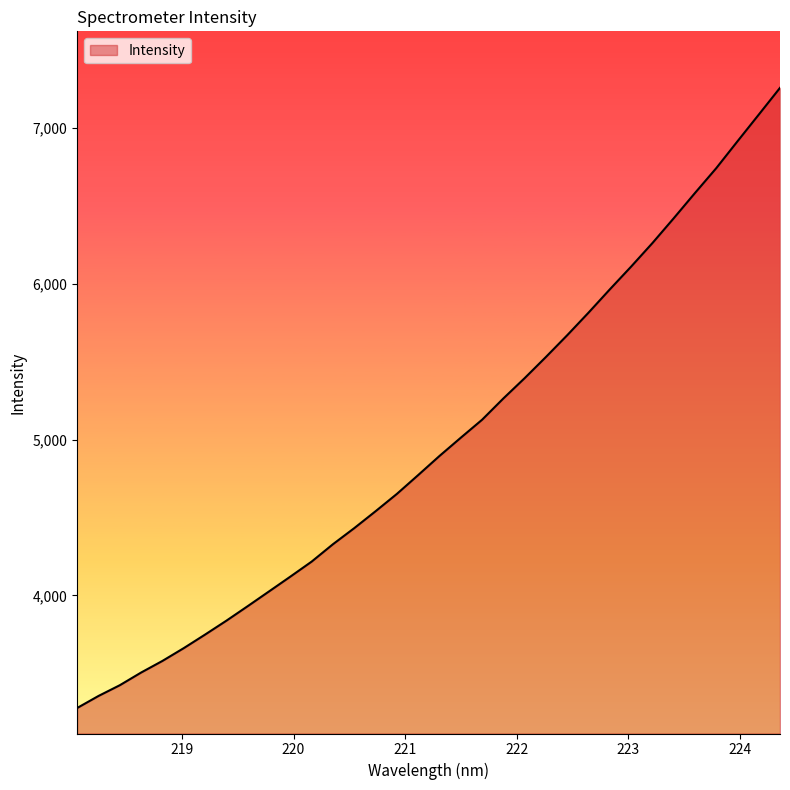

What is the maximum value shown in the chart?

7259.8